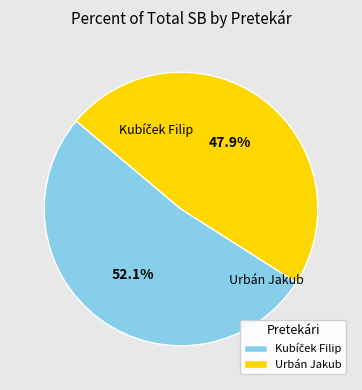

What percentage is the Urbán Jakub slice, to the nearest percent?

48%